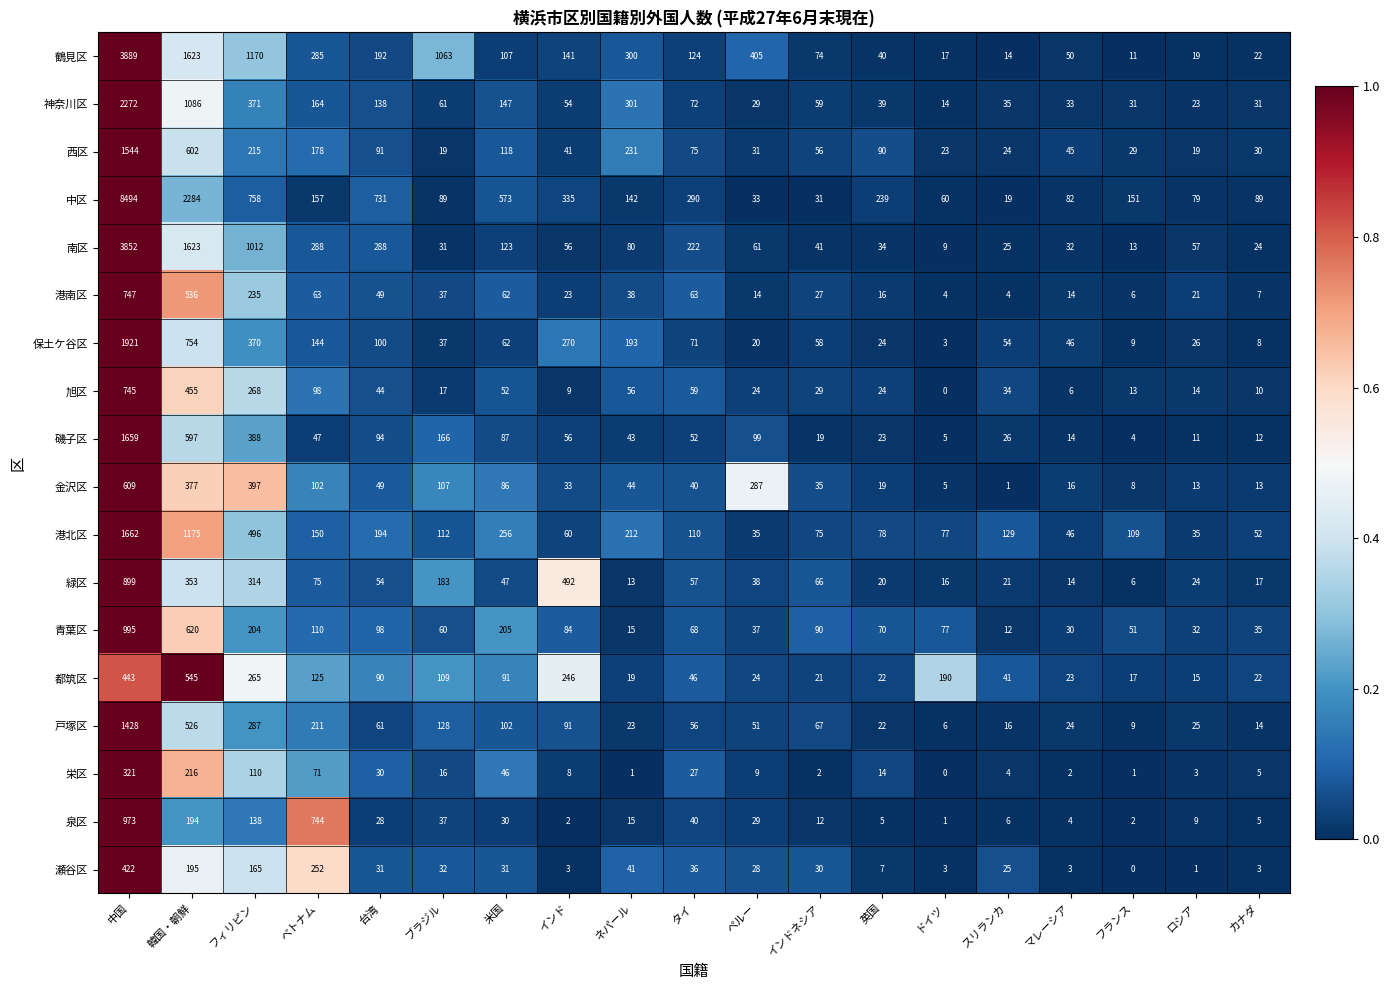

The 泉区 series shows 37 at ブラジル. True or false?

True